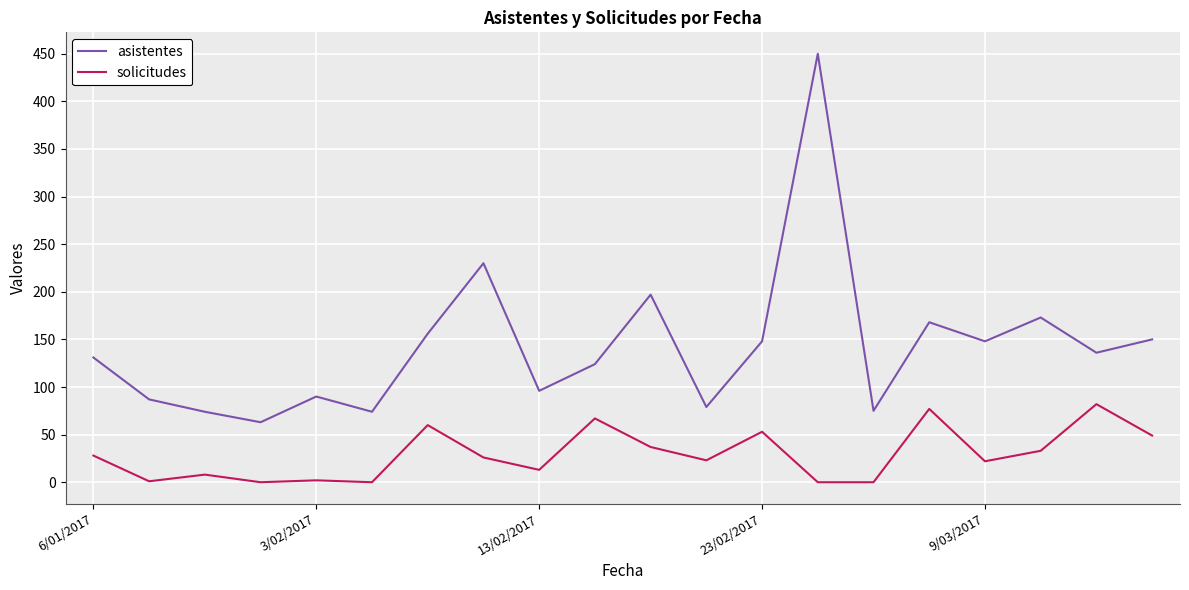

Rank the series by their maximum value, from lowest to highest.

solicitudes, asistentes